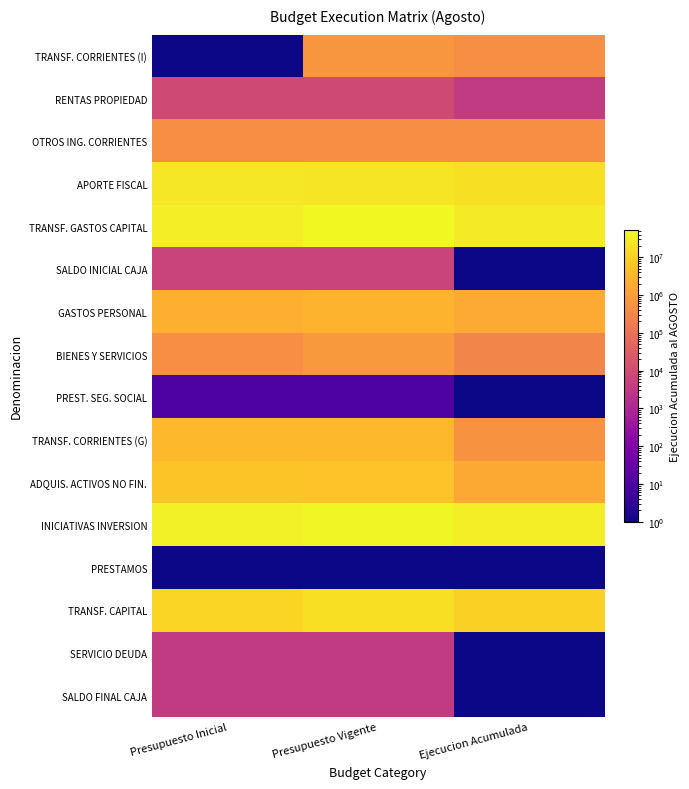

At which category is the sum across all series the highest?

Presupuesto Vigente